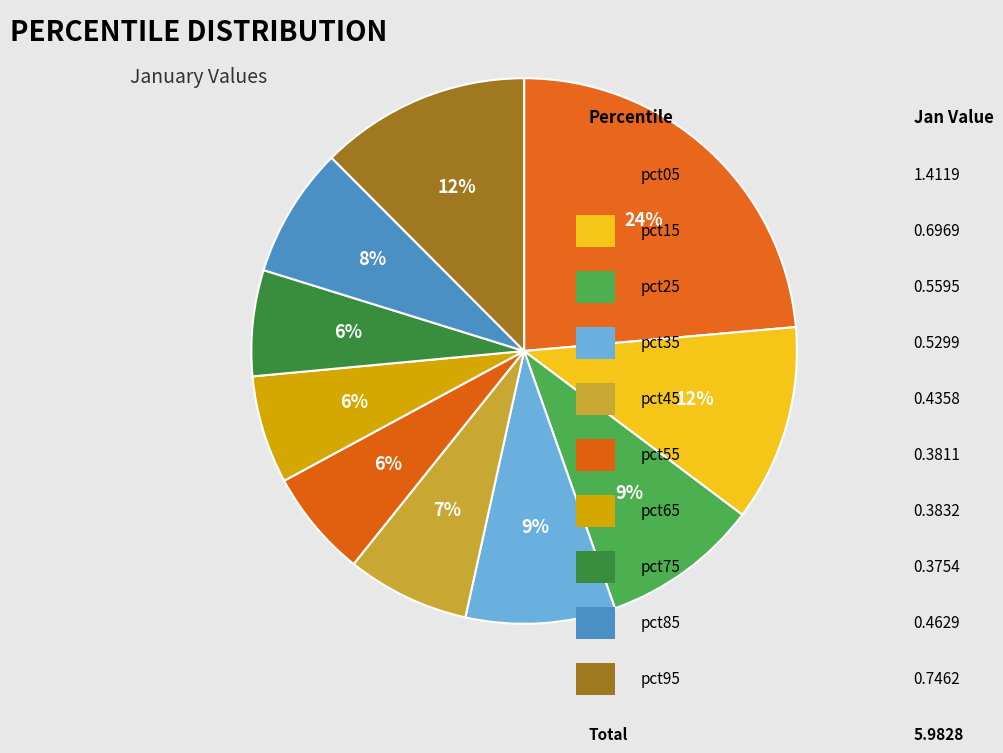

Is there a majority slice in this chart?

No